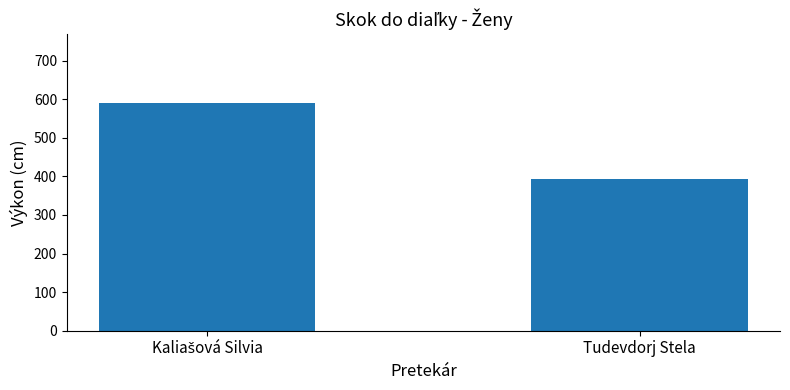

True or false: the data shows 103 at Tudevdorj Stela.

False